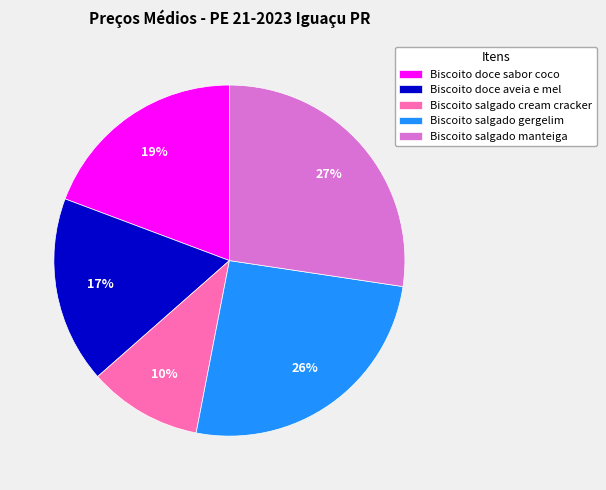

What is the largest slice in the pie chart?

Biscoito salgado manteiga